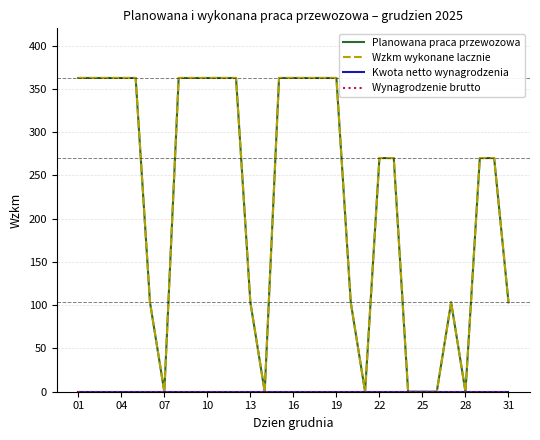

True or false: Wynagrodzenie brutto has more than 2 points higher than both neighbors.

False